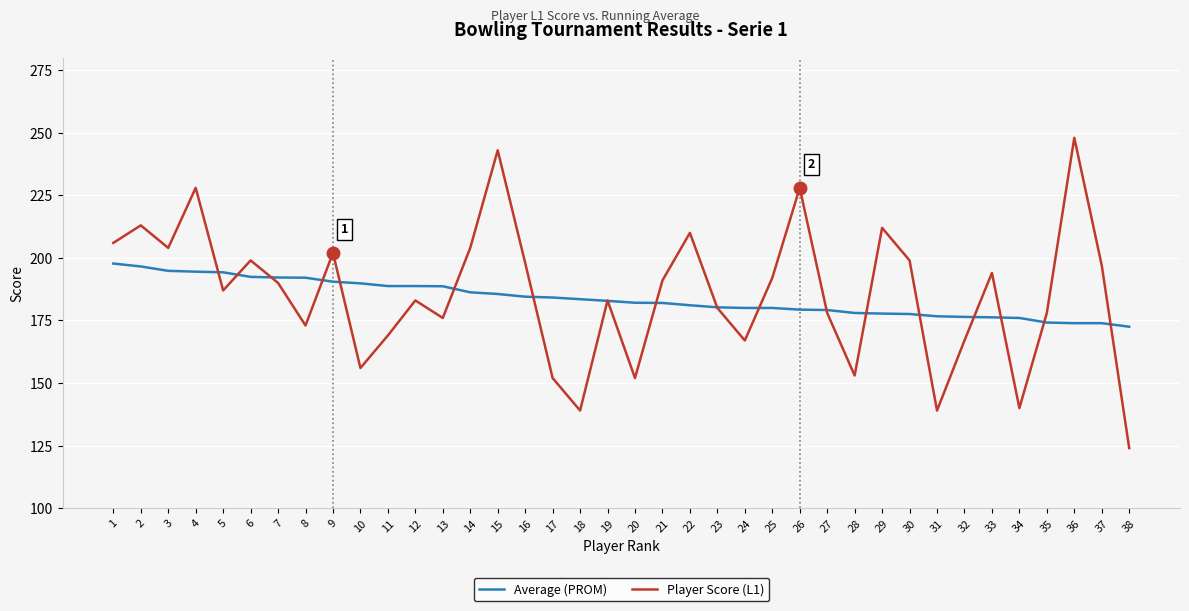

The value of Player Score (L1) at 23 is 180.0. True or false?

True